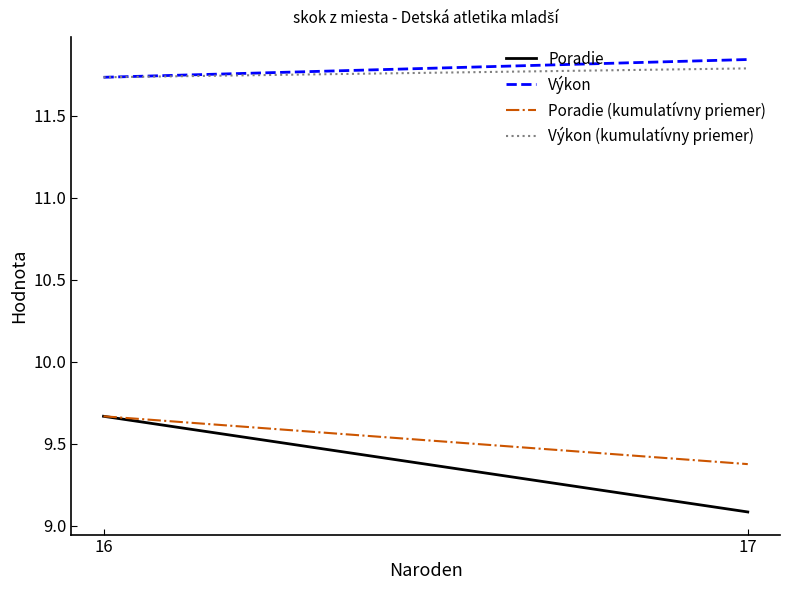

Rank the categories by Poradie (kumulatívny priemer) value from lowest to highest.

17, 16